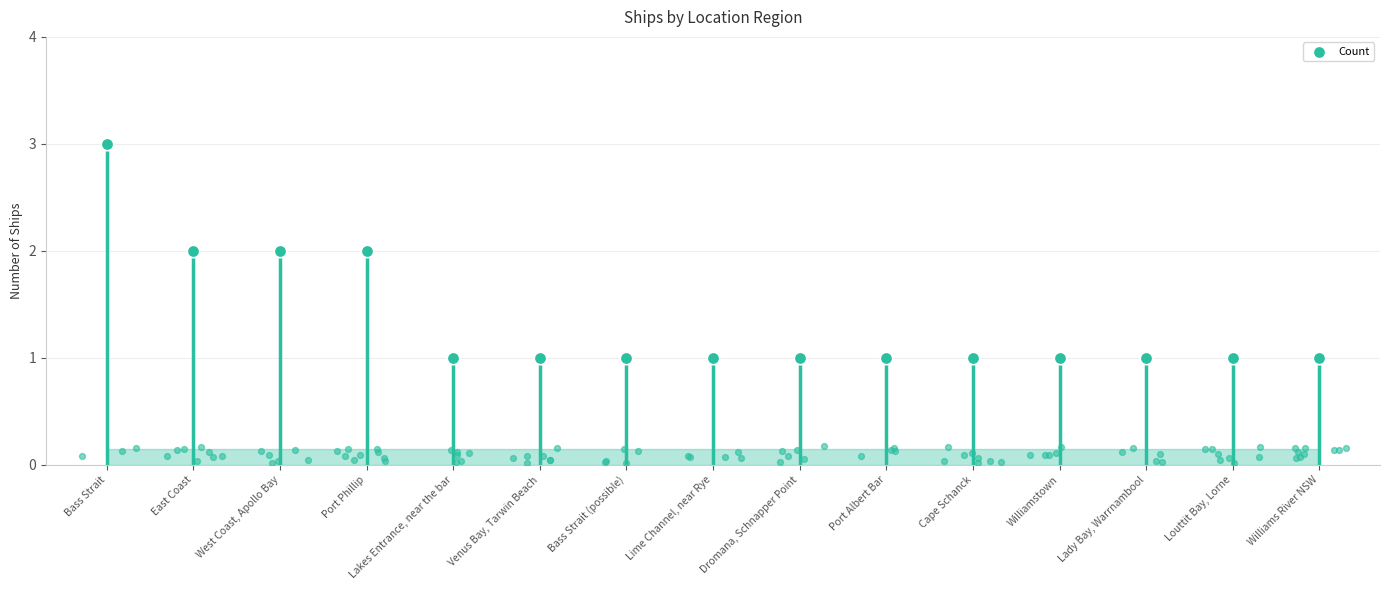

What is the change in value from West Coast, Apollo Bay to Louttit Bay, Lorne?

-1